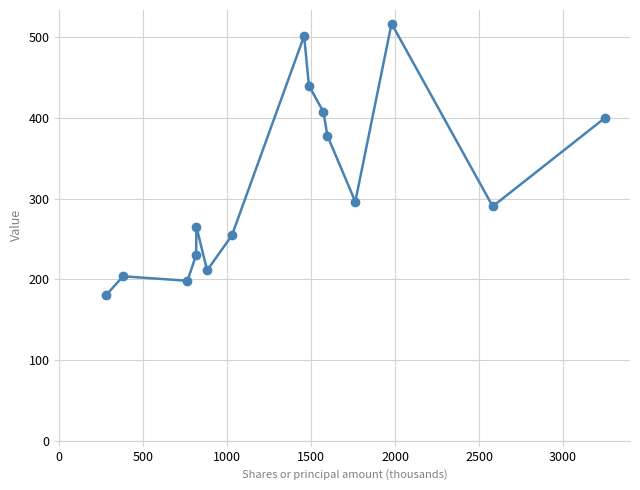

What is the average value?

318.3